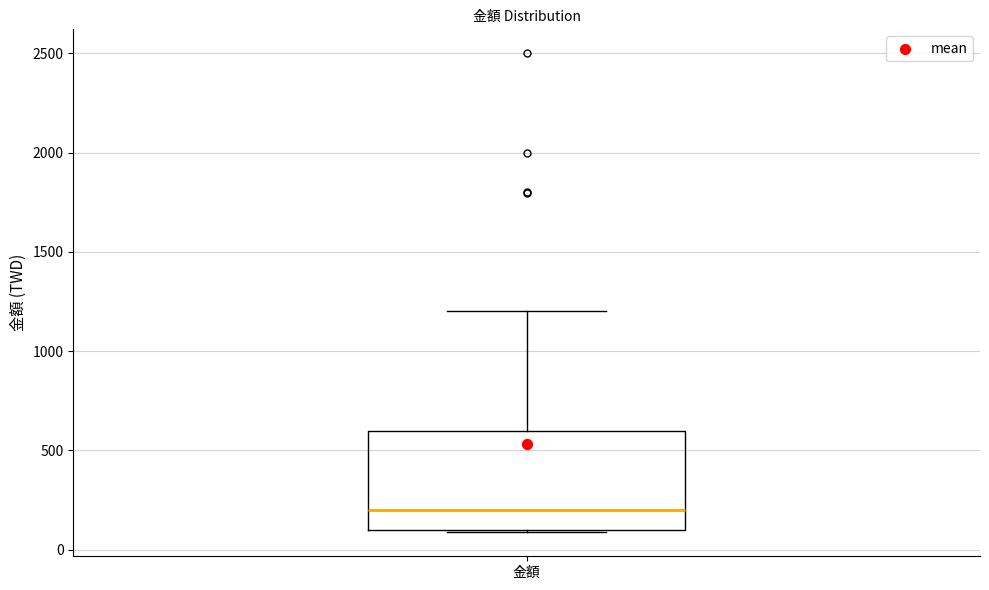

Where is the upper edge of the box for 金額 on the y-axis? The values are not printed on the chart, so give them approximately, as read against the axis.

600